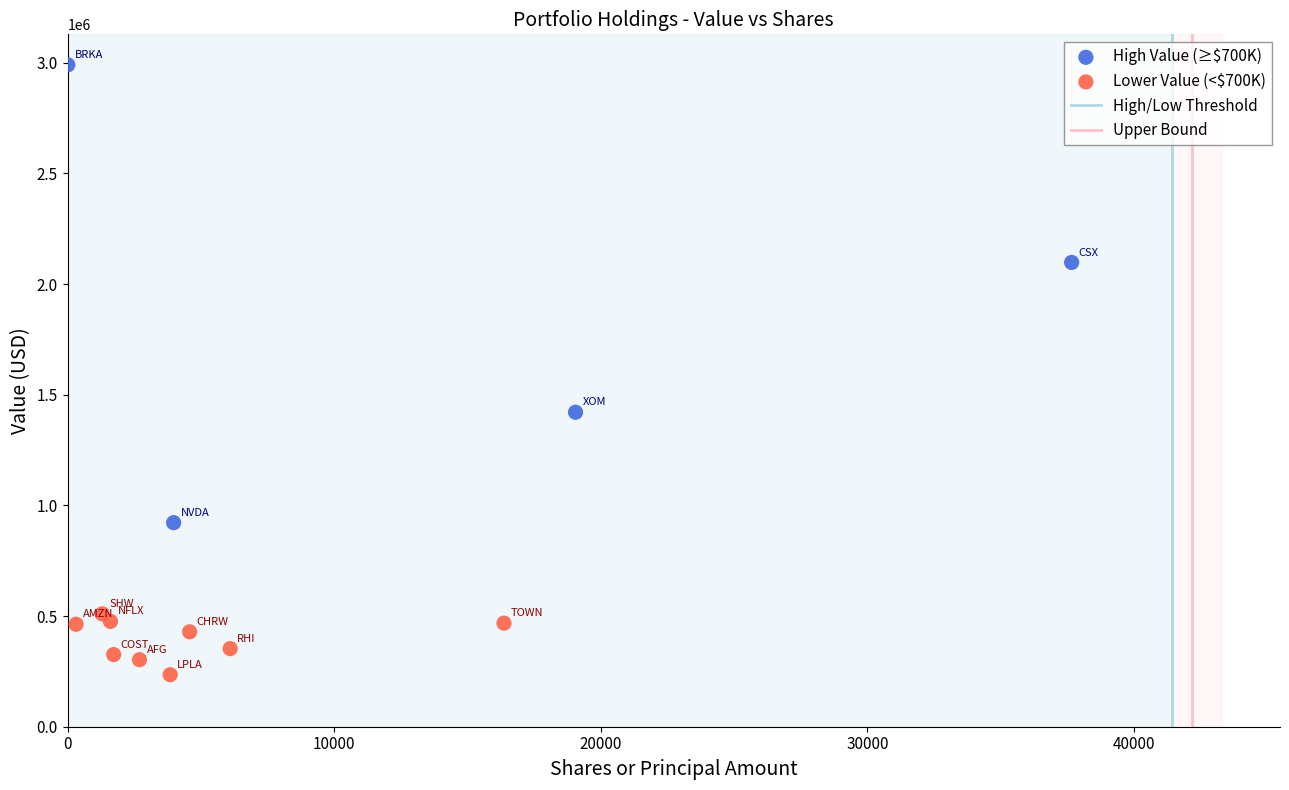

Which series reaches the maximum Y coordinate?

High Value (≥$700K)